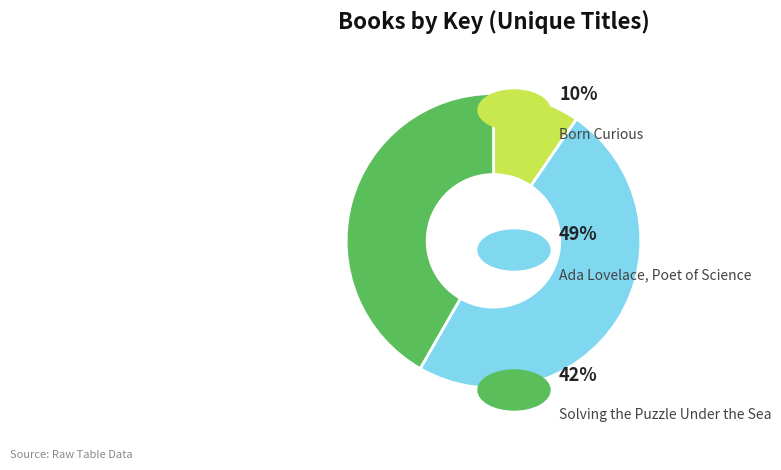

Does any single category account for the majority?

No